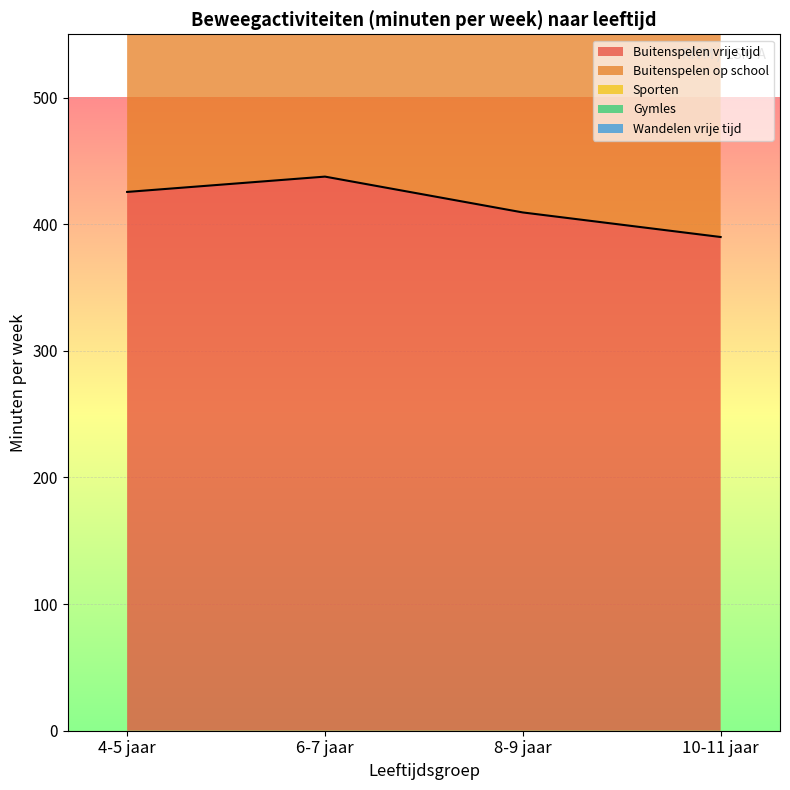

Which series has the largest total across all categories?

Buitenspelen vrije tijd